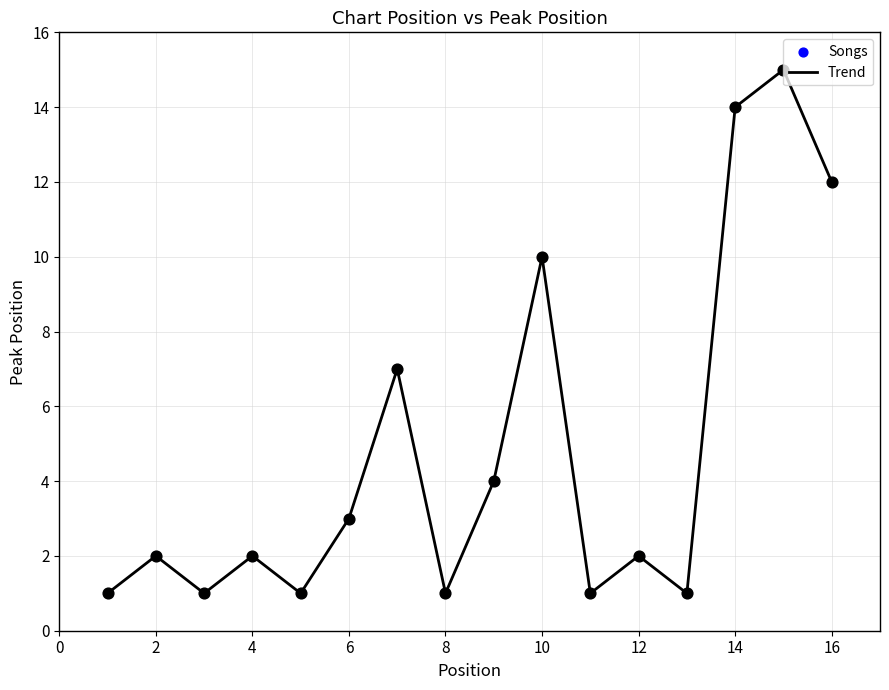

What is the maximum value shown in the chart?

15